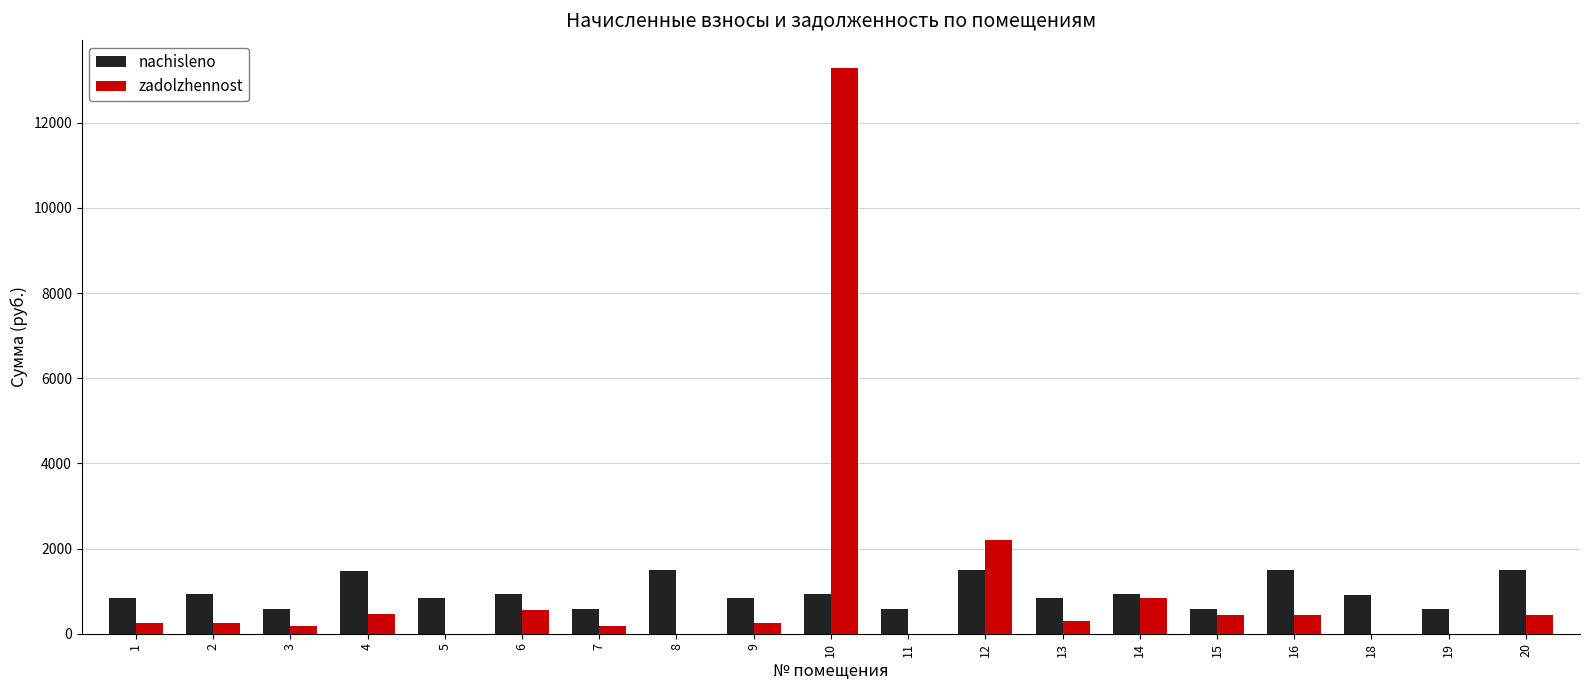

Does the chart contain stacked bars?

No